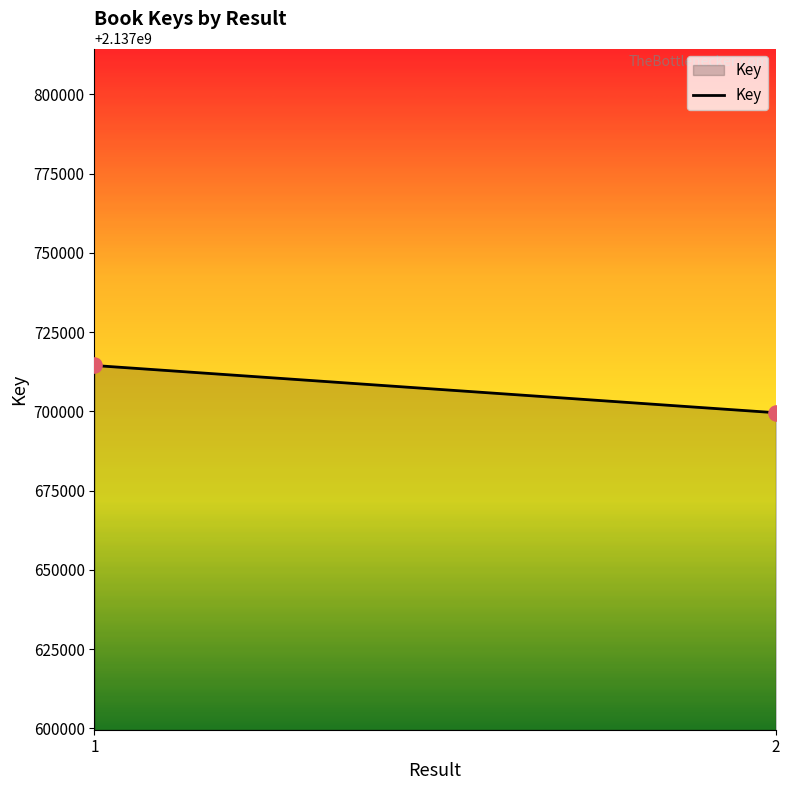

What is the average Y value?

2137707034